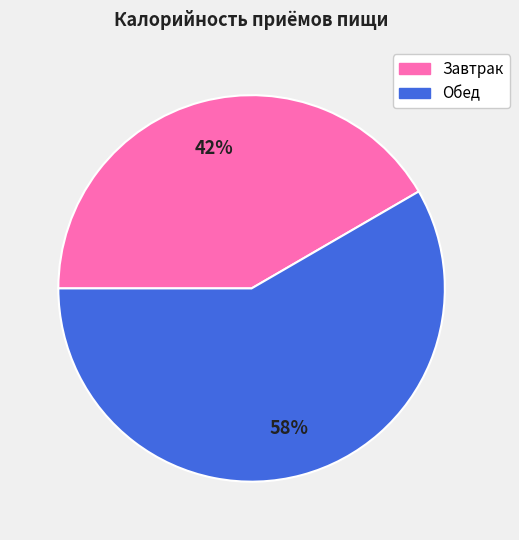

How many slices are in this pie chart?

2